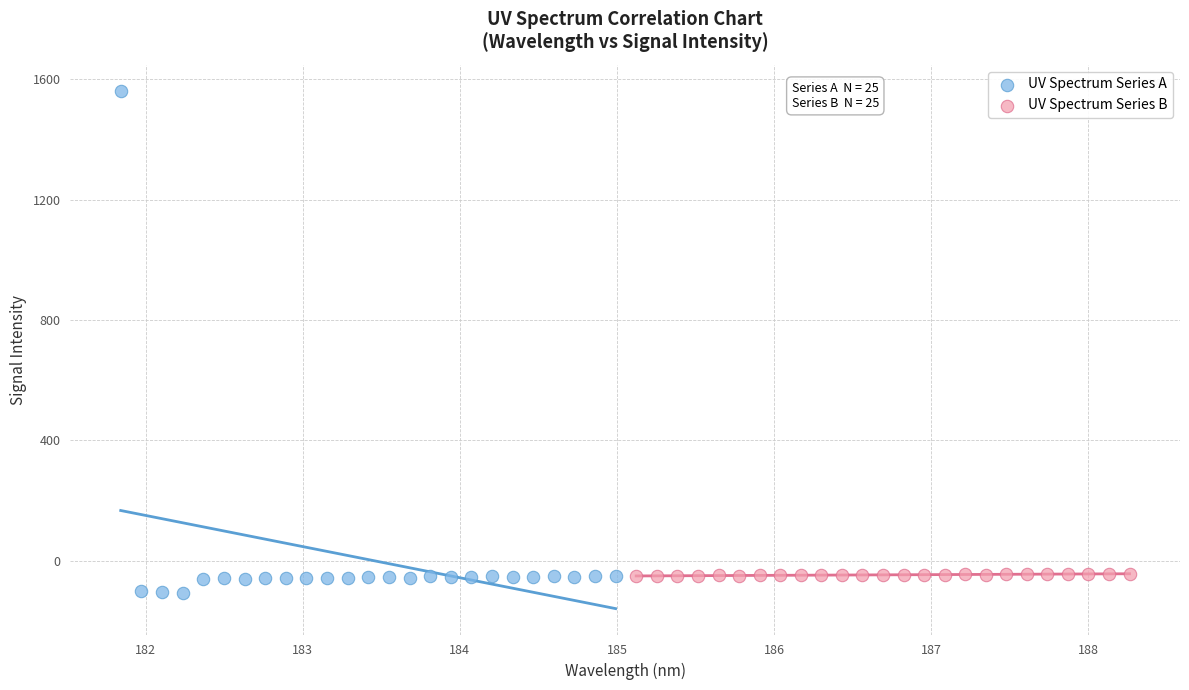

Which series contains the lowest Y value?

UV Spectrum Series A